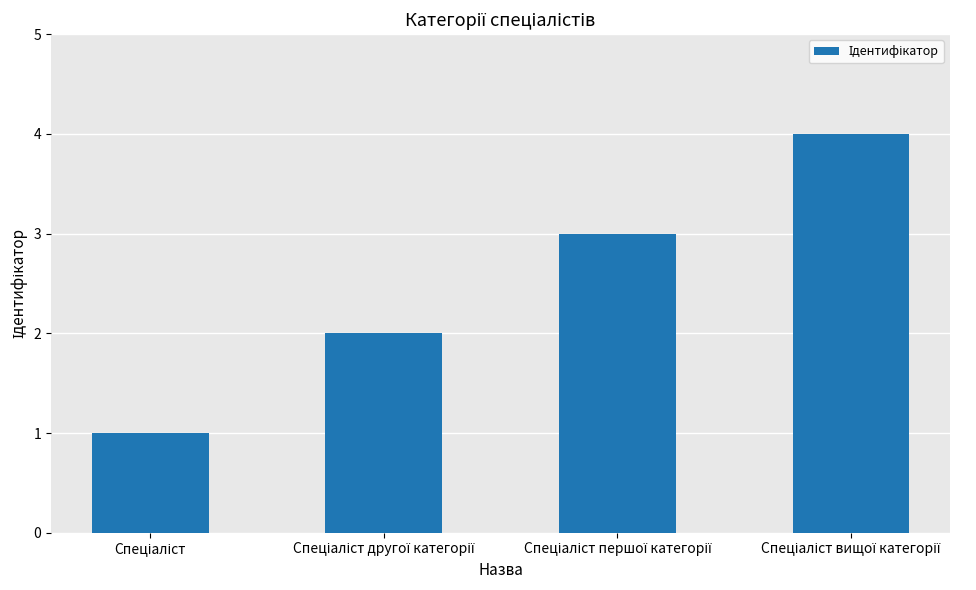

What is the difference between the maximum and second lowest values?

2